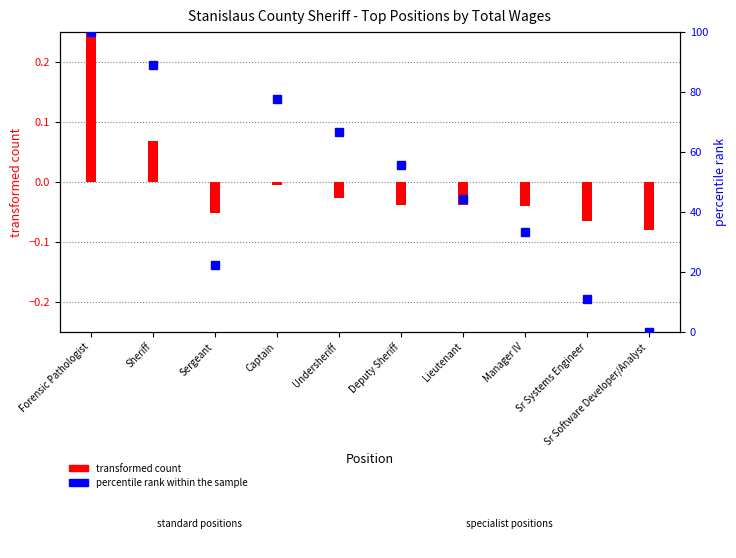

What is the highest value of the transformed count series?

0.3